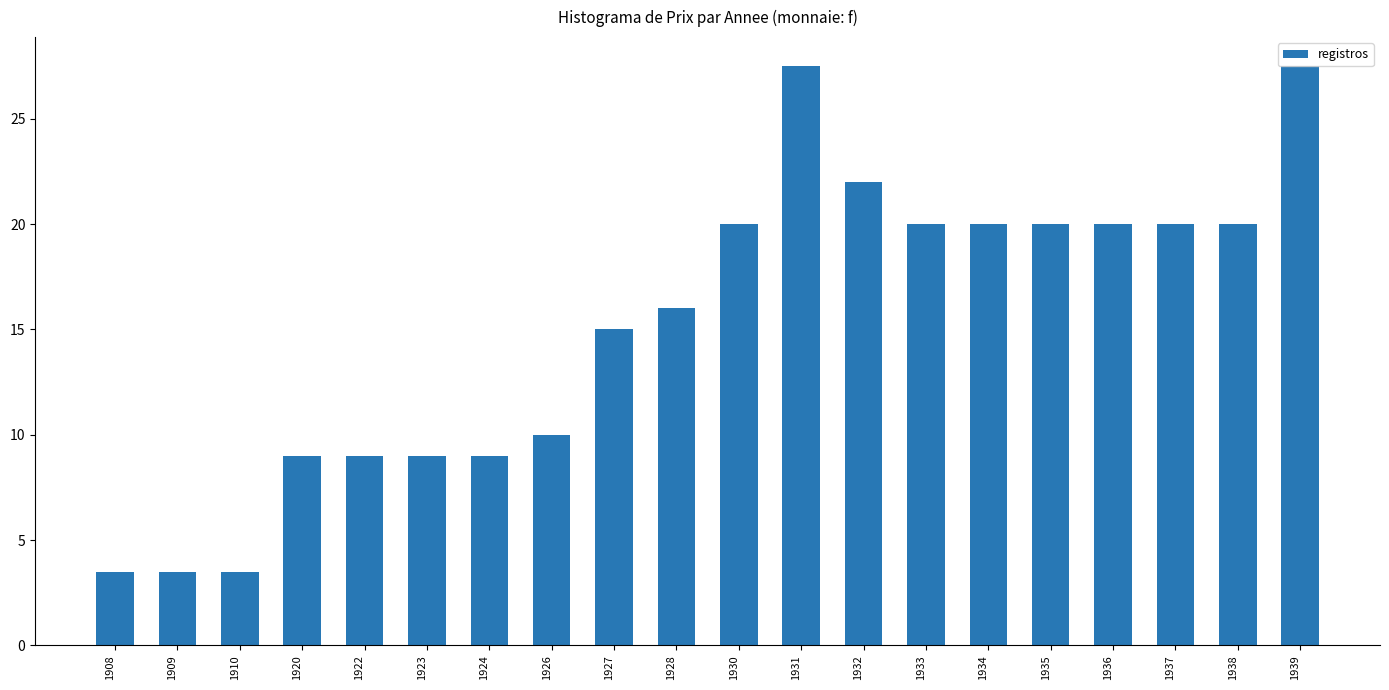

Is it true that the value at 1939 is 27.5?

True